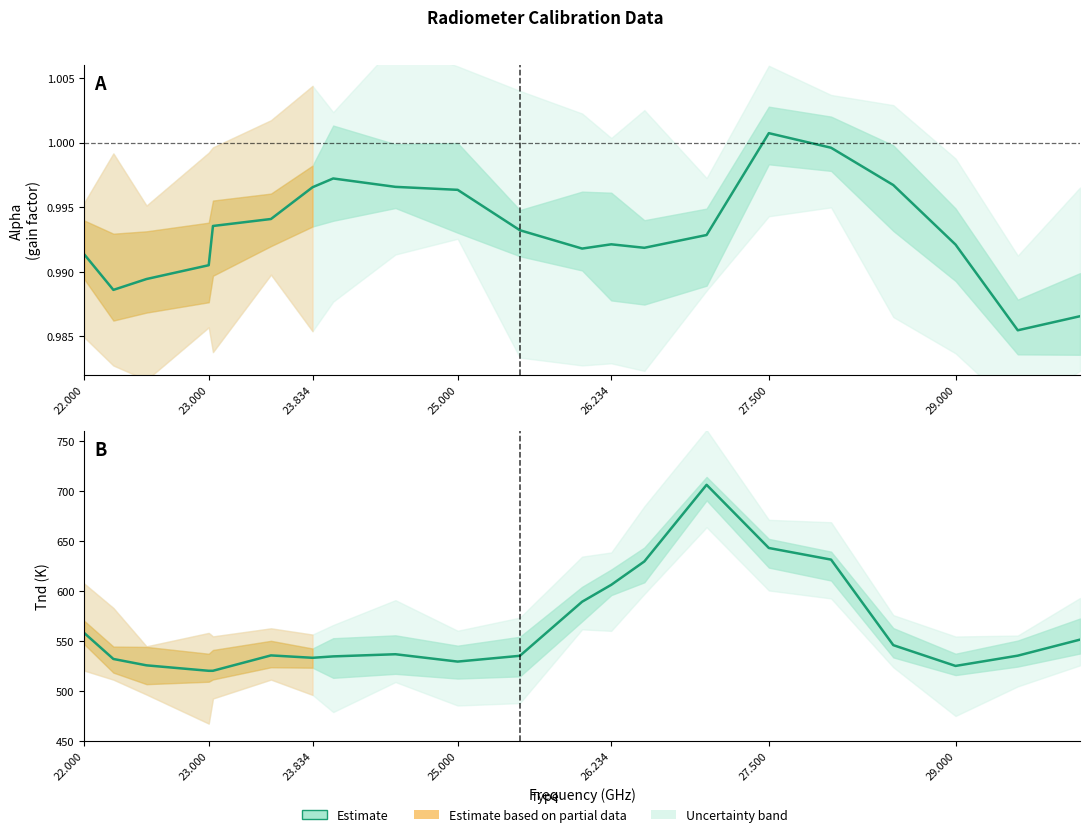

What position from the left is 23.834?

3